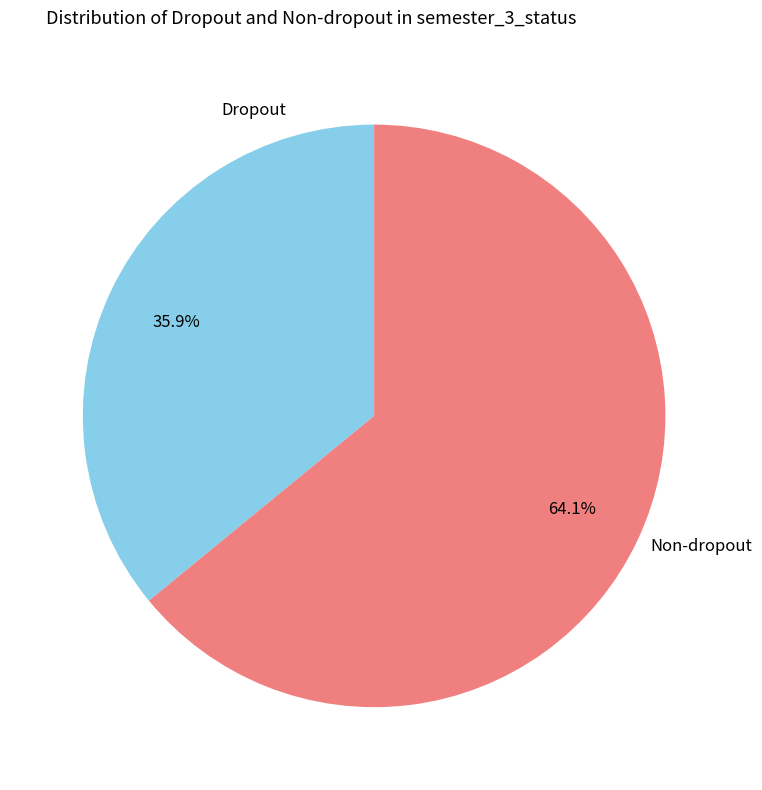

Which slice is the smallest?

Dropout